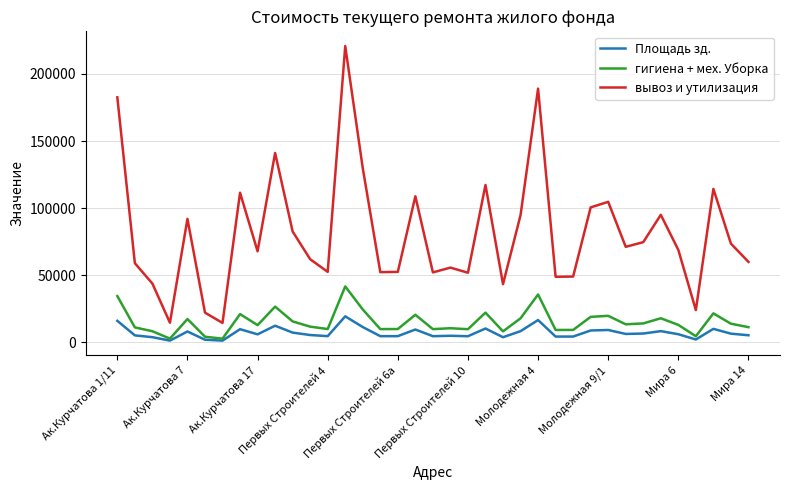

True or false: вывоз и утилизация and гигиена + мех. Уборка cross at least once.

False